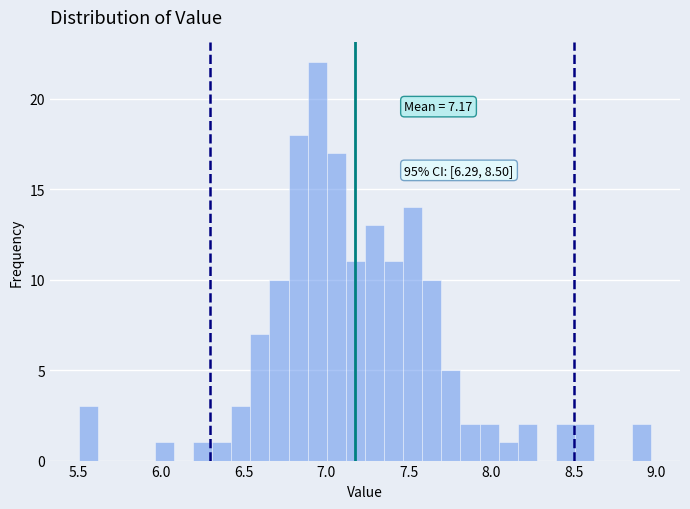

Read against the x-axis, roughly where is the centre of the tallest bar?

6.95